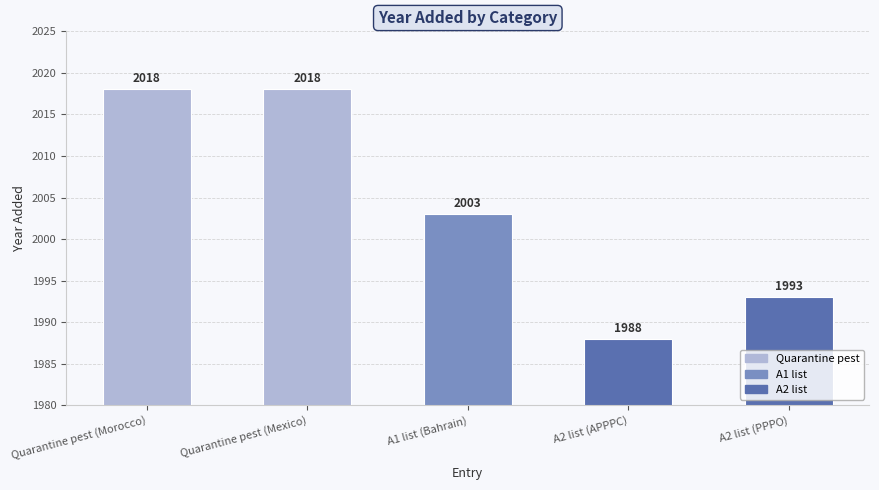

What is the label of the 3rd bar from the right?

A1 list (Bahrain)